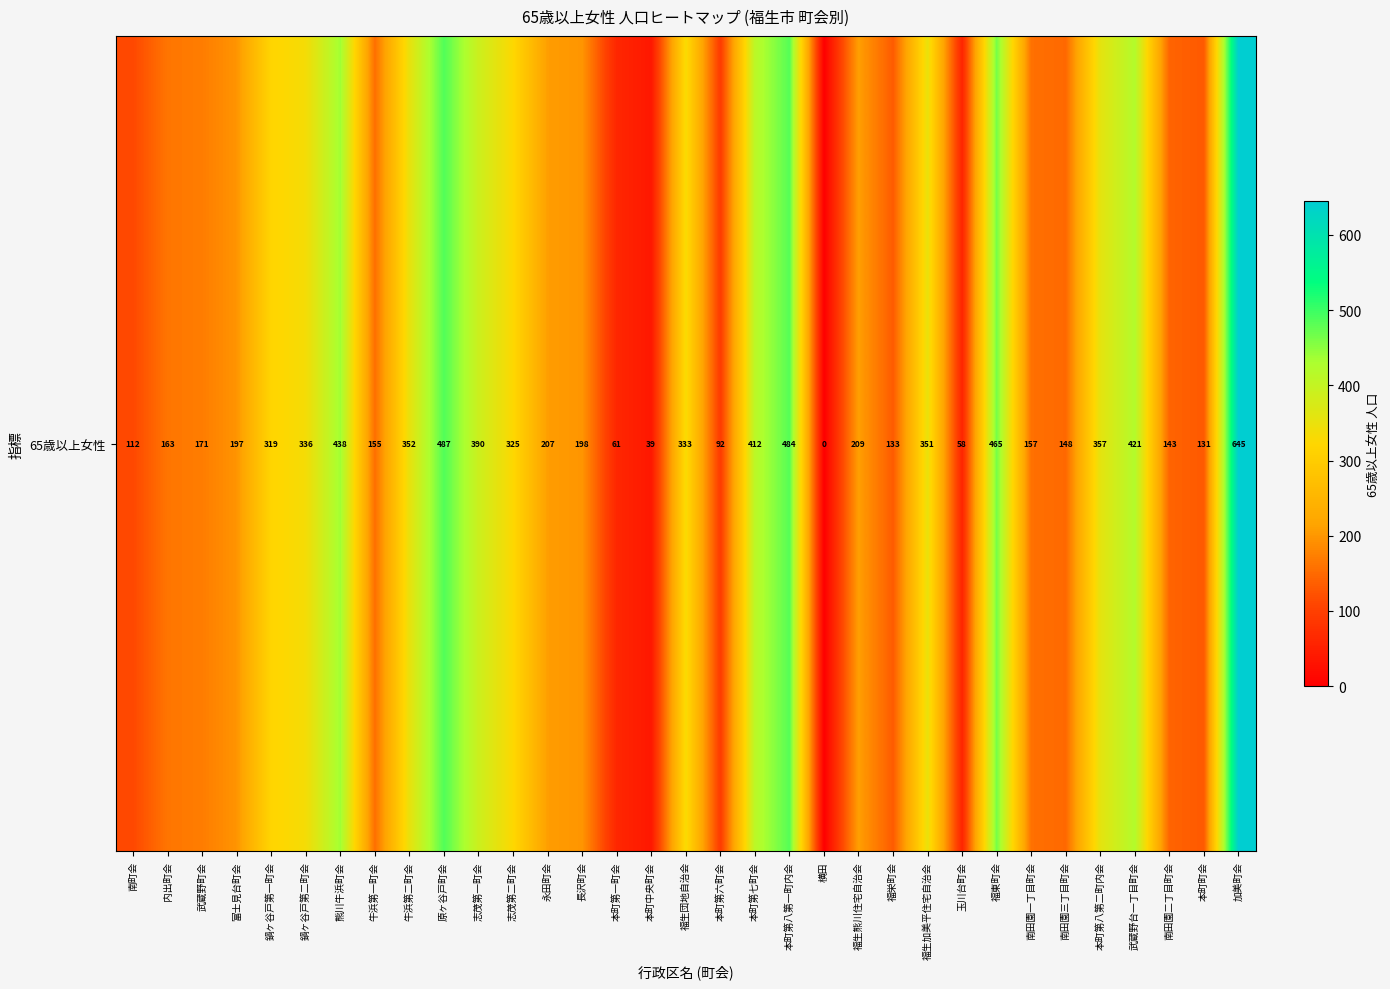

What is the difference between the maximum and second lowest values?

606